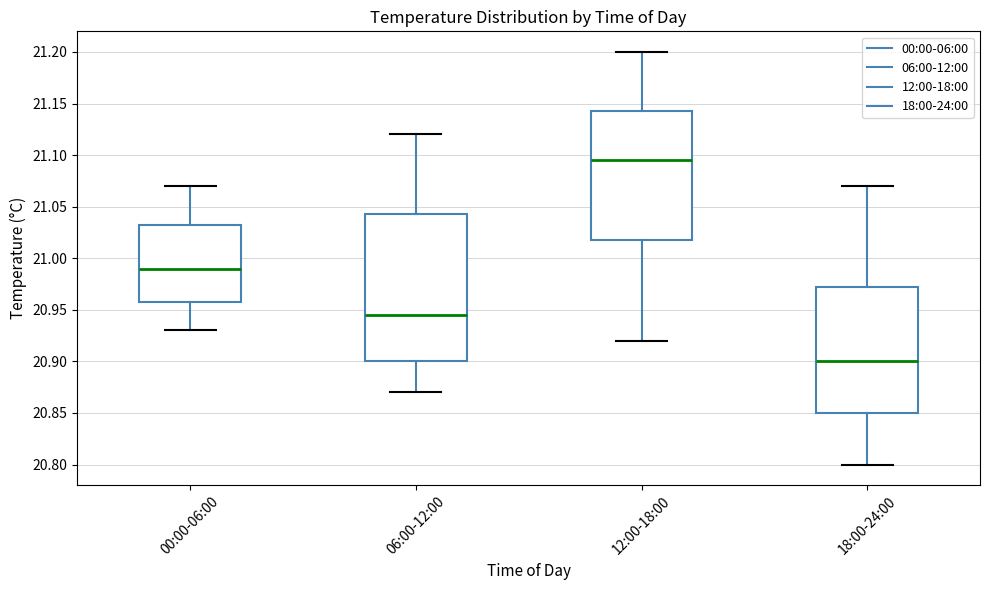

Where is the upper edge of the box for 12:00-18:00 on the y-axis? The values are not printed on the chart, so give them approximately, as read against the axis.

21.145